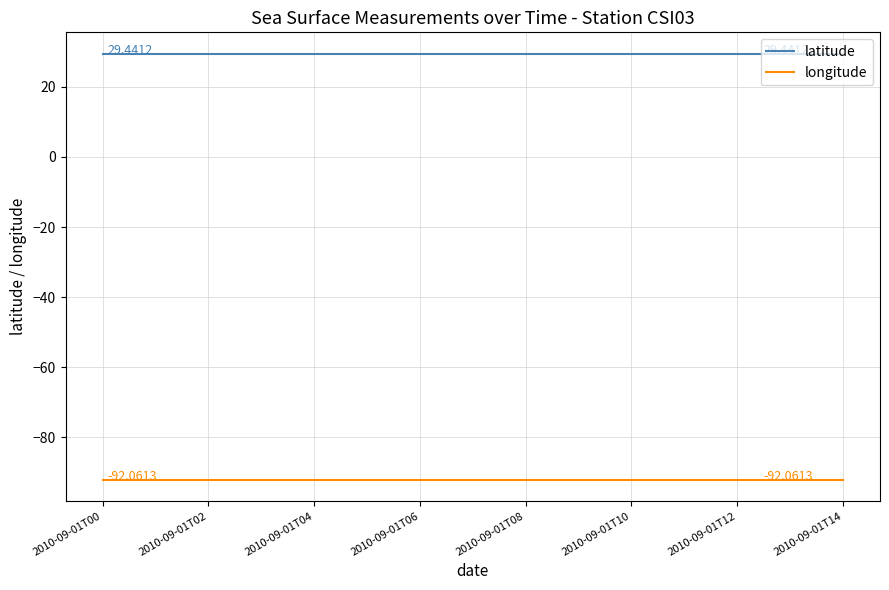

True or false: longitude and latitude intersect in this chart.

False